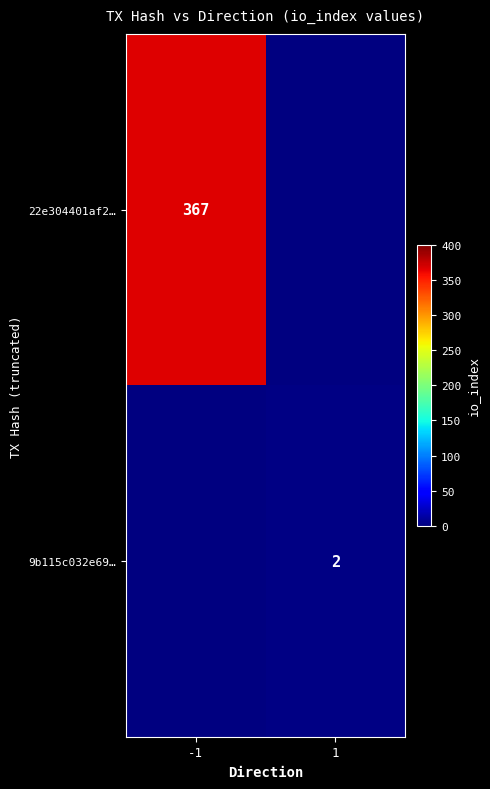

How many categories are shown in the chart?

2